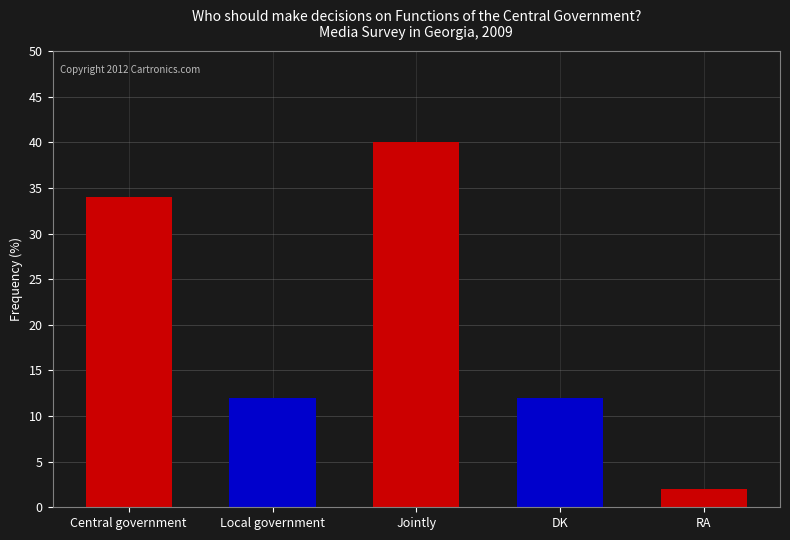

What is the approximate value at Jointly, to the nearest 5?

40